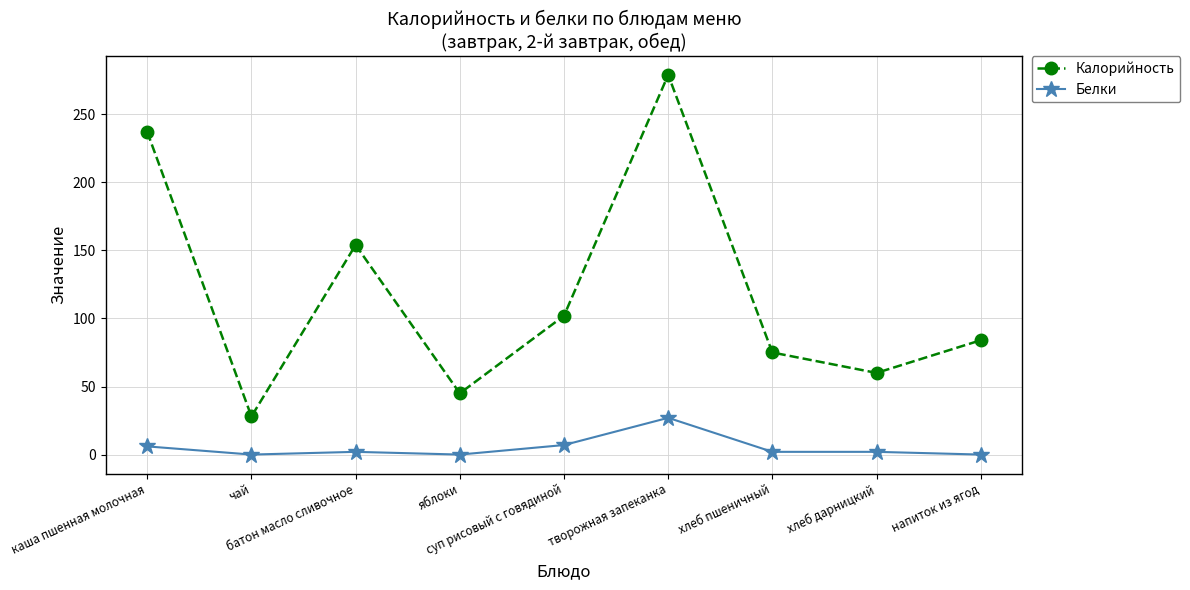

What is the lowest value of the Калорийность series?

28